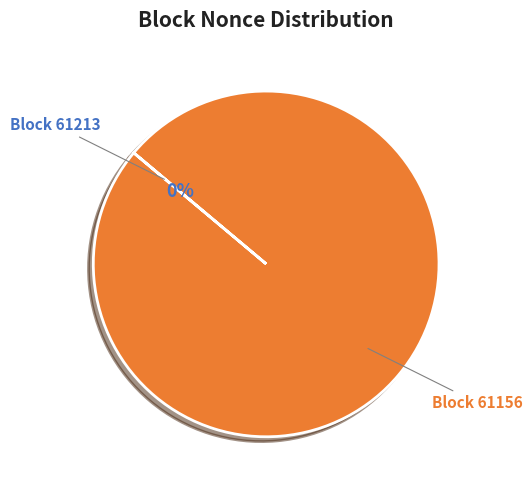

Count the number of slices in the pie.

2